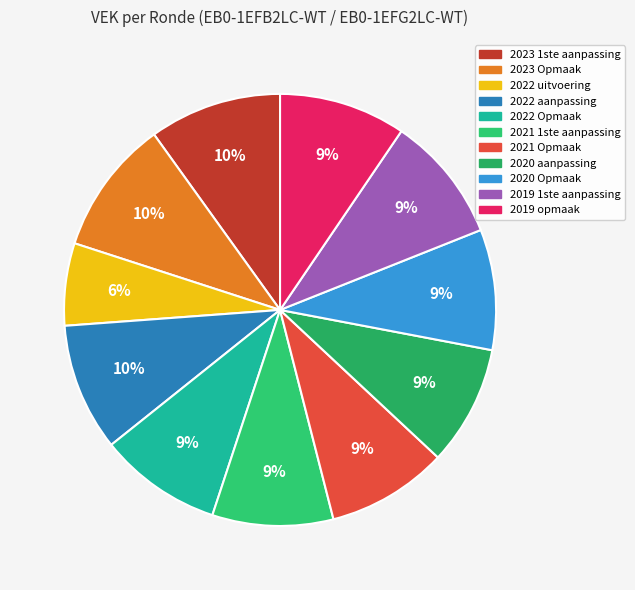

Is there any slice that represents more than half of the pie?

No